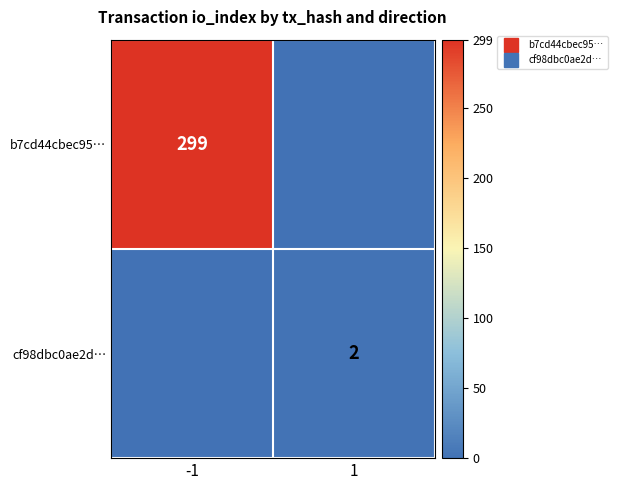

Is the value of b7cd44cbec95… at -1 greater than the value of cf98dbc0ae2d… at -1?

Yes